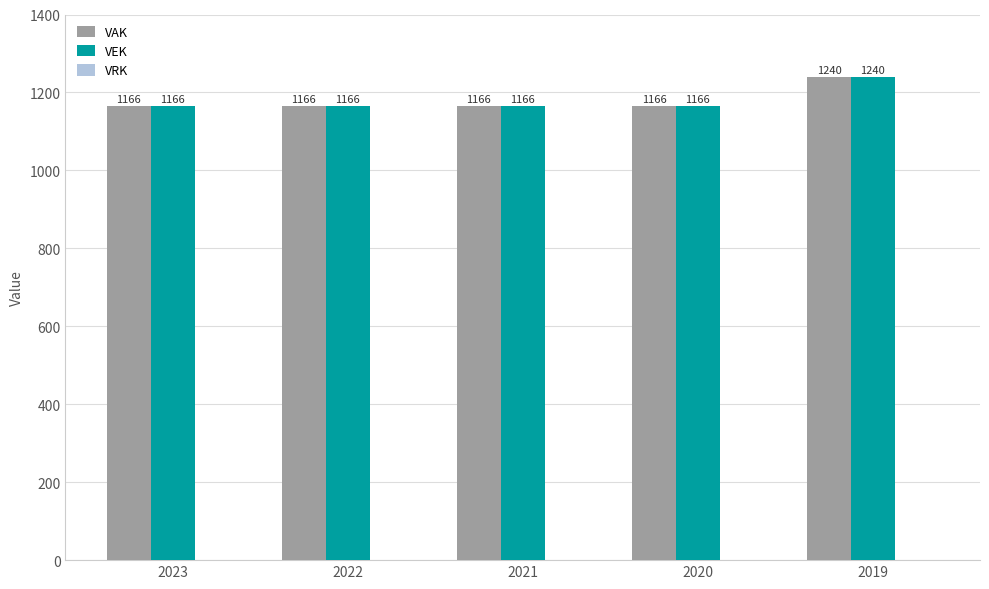

What is the maximum value for VEK?

1240